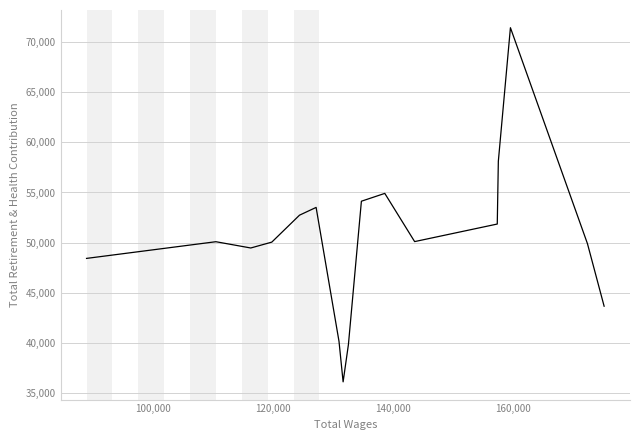

What is the difference between the maximum and minimum values?

35367